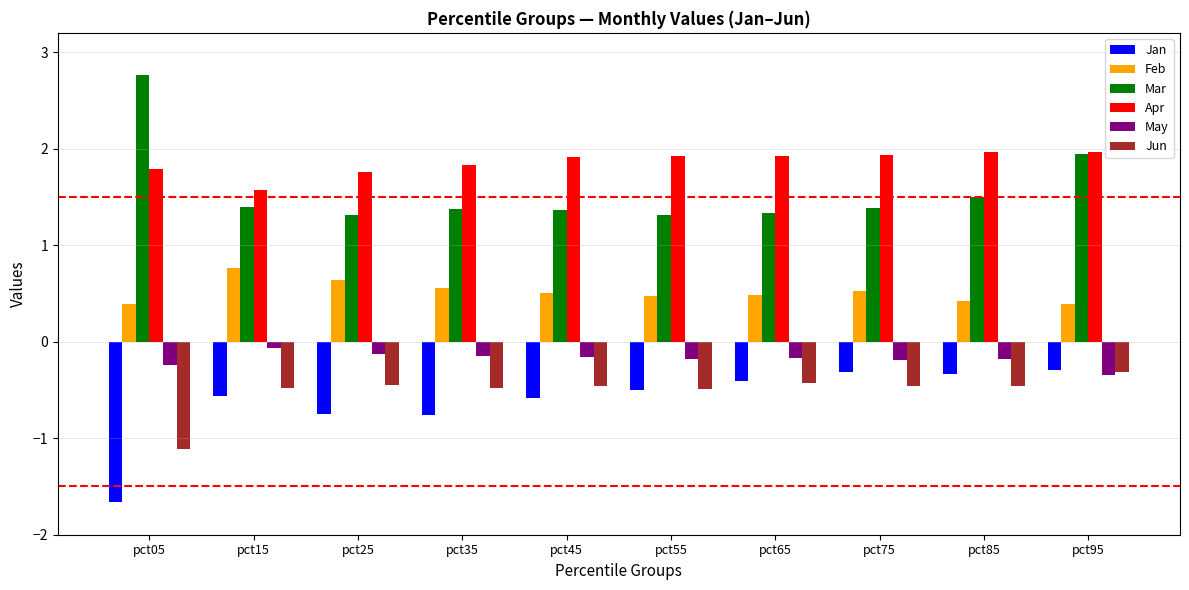

Which series has the largest range (max minus min)?

Mar